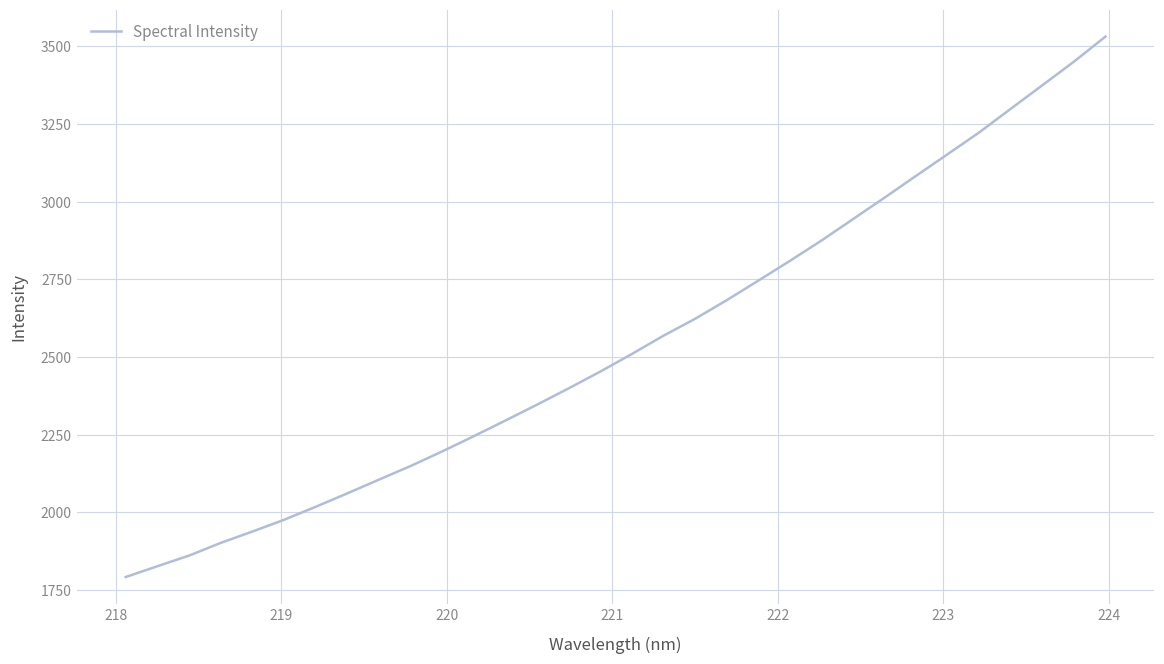

How many categories are shown in the chart?

32